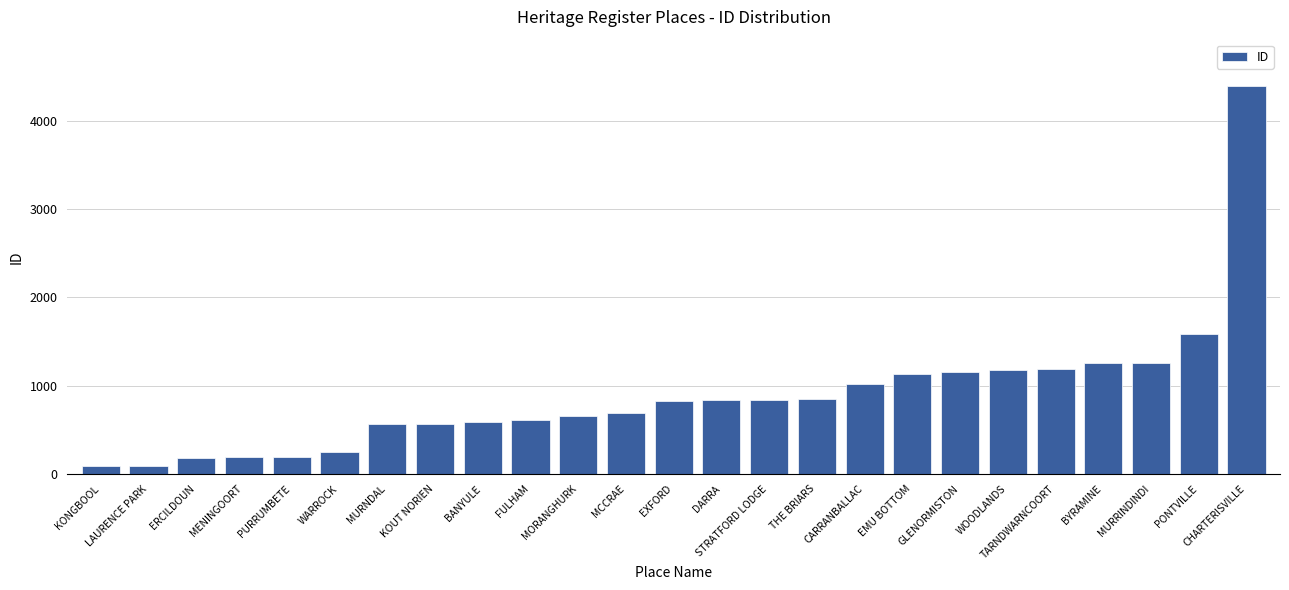

What is the value of the 4th bar from the left?

193